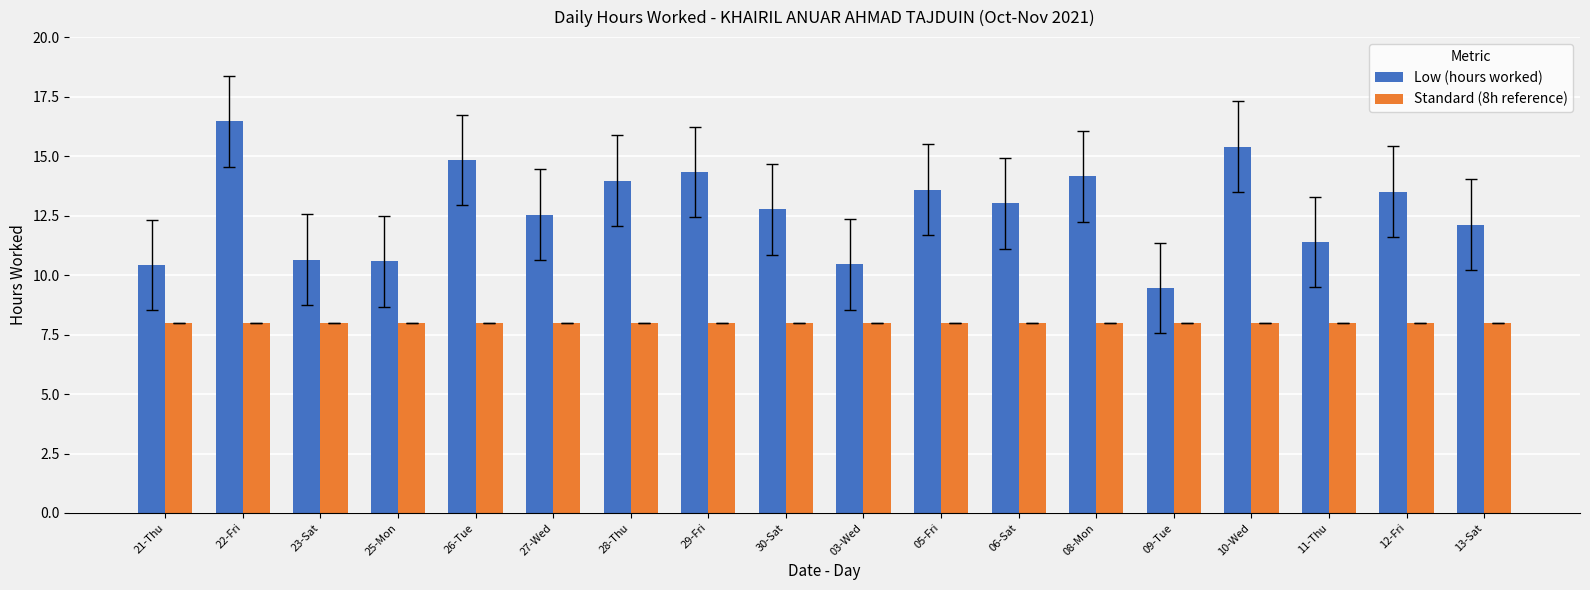

Which series has the widest spread of values?

Low (hours worked)